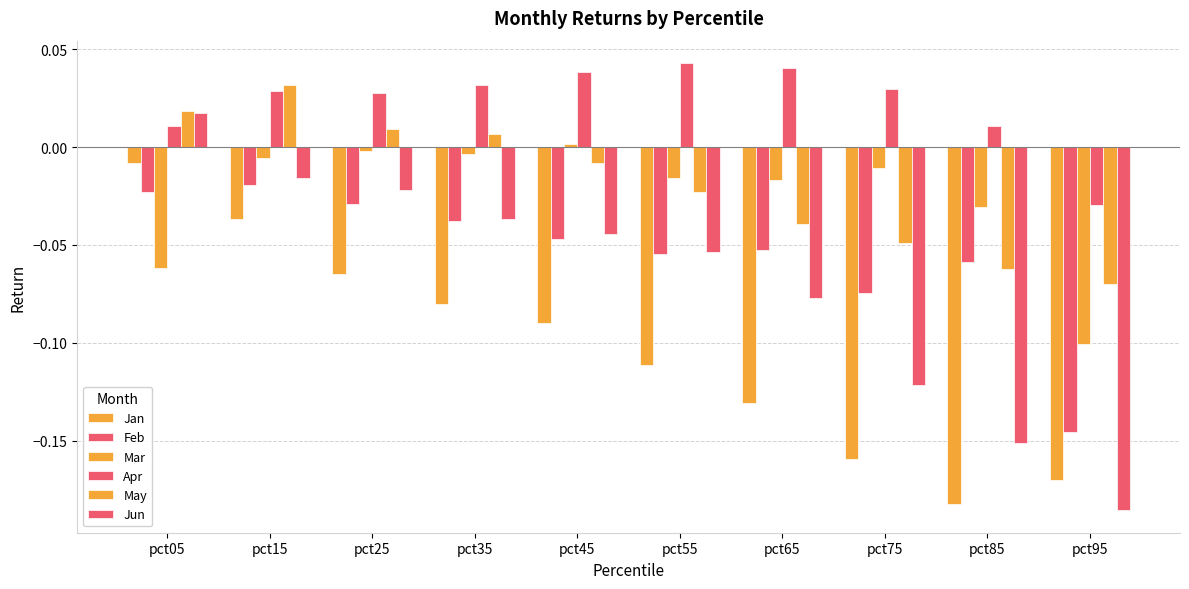

Are the bars grouped side by side (vs. stacked)?

Yes